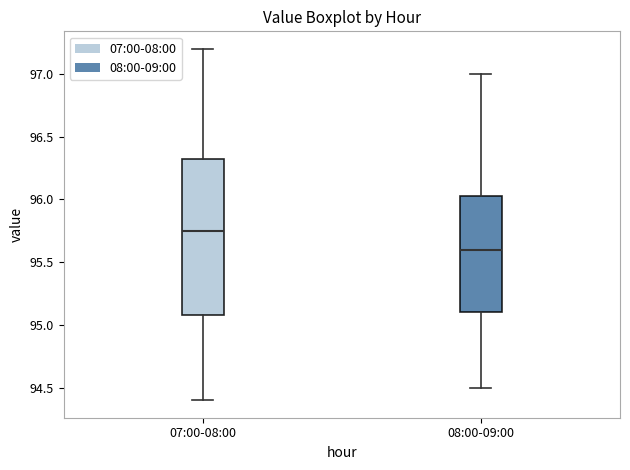

Where is the upper edge of the box for 08:00-09:00 on the y-axis? The values are not printed on the chart, so give them approximately, as read against the axis.

96.05